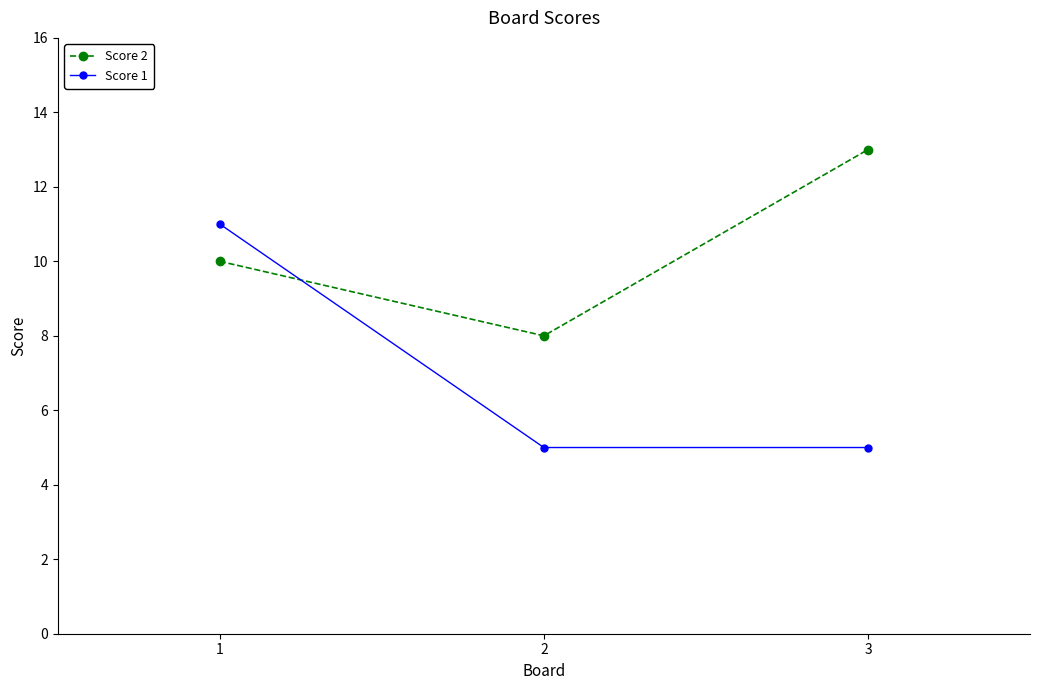

What is the average value of the Score 2 series?

10